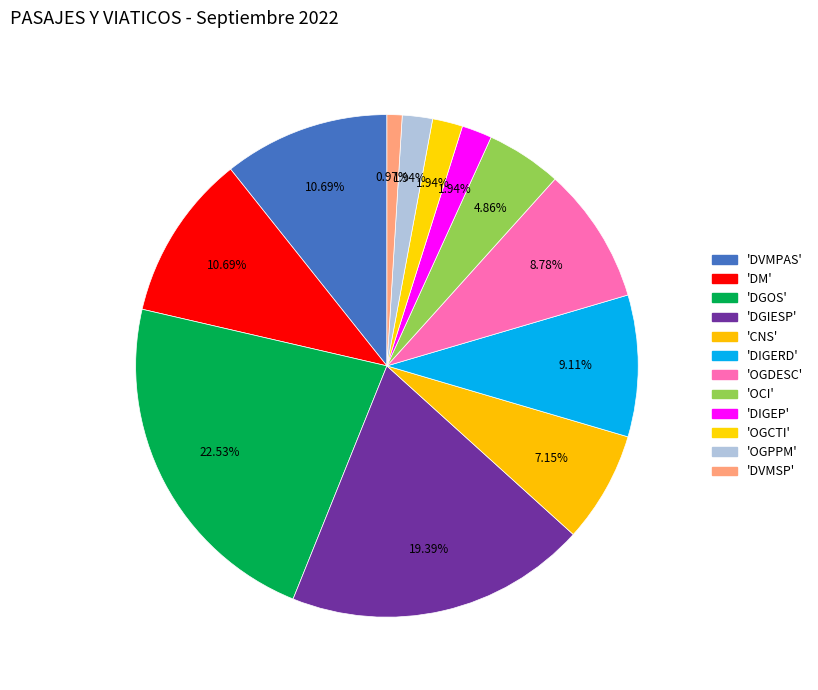

How many segments does this pie chart have?

12